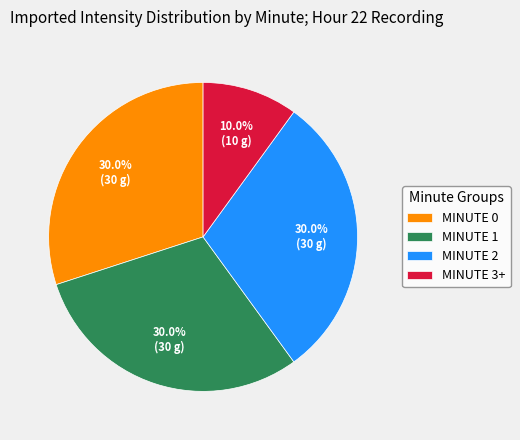

Which category has the smallest portion of the pie?

MINUTE 3+